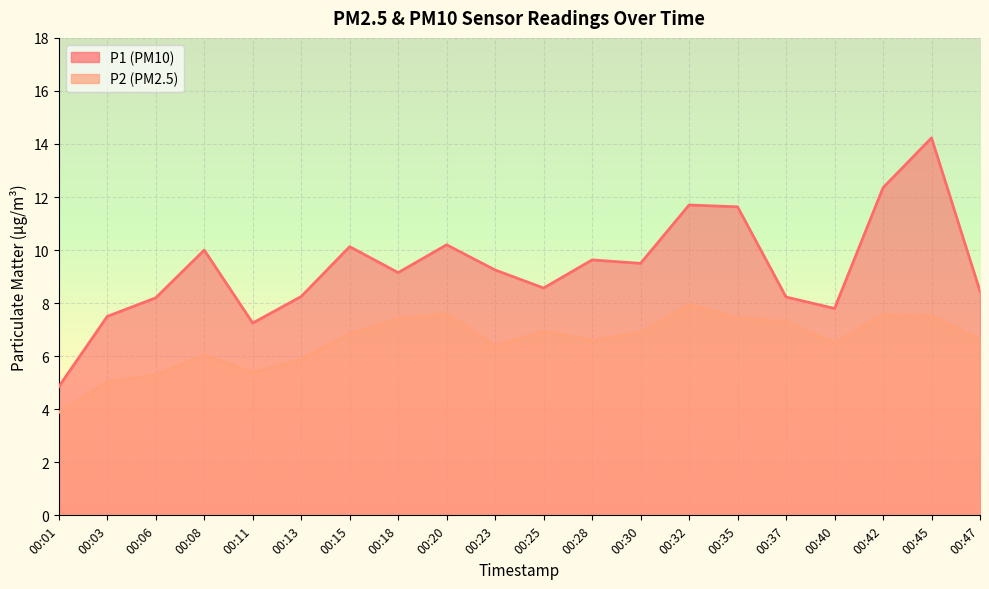

What is the total value across all series at 00:42?

19.9